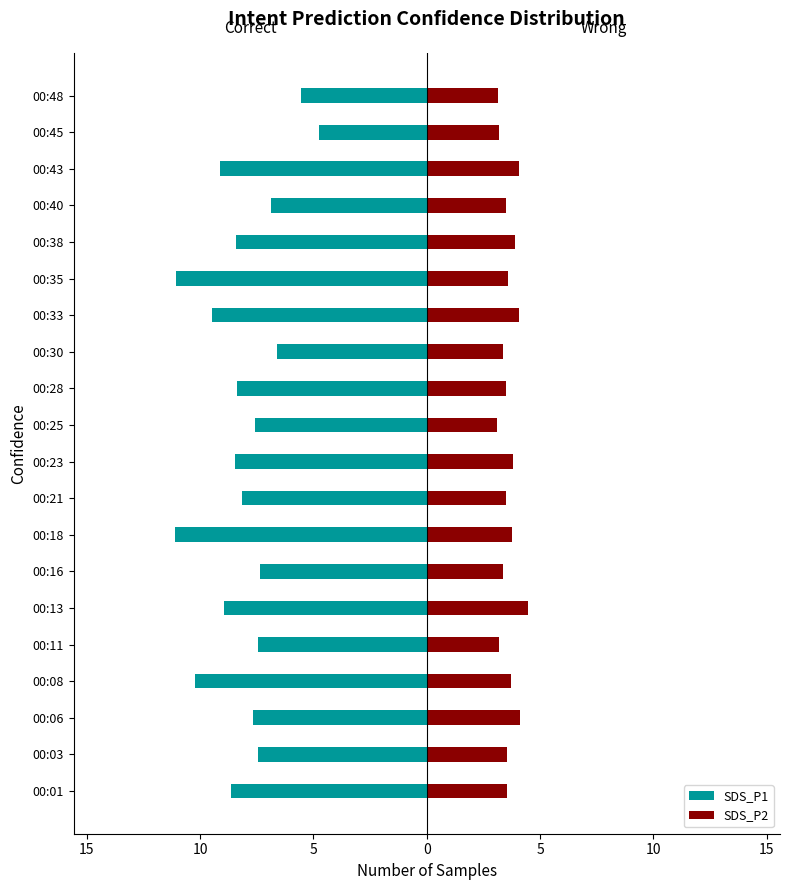

Count the number of data series in this chart.

2